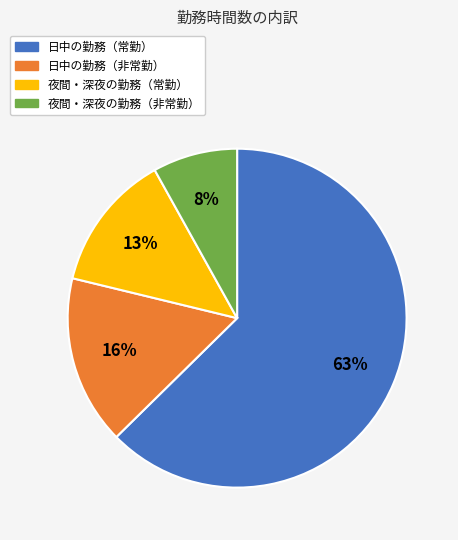

Does any single category account for the majority?

Yes